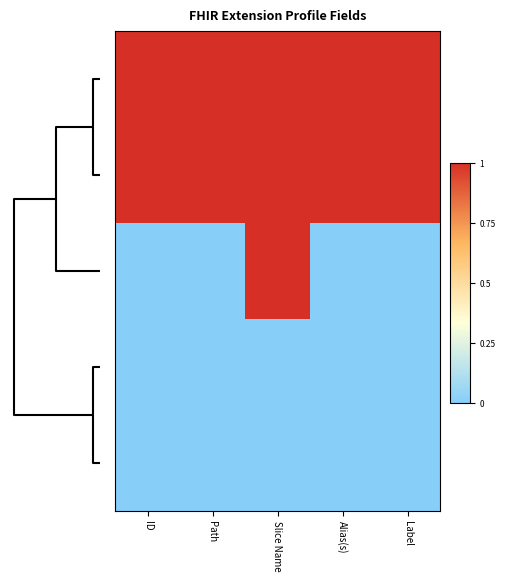

How many series are shown in this chart?

5